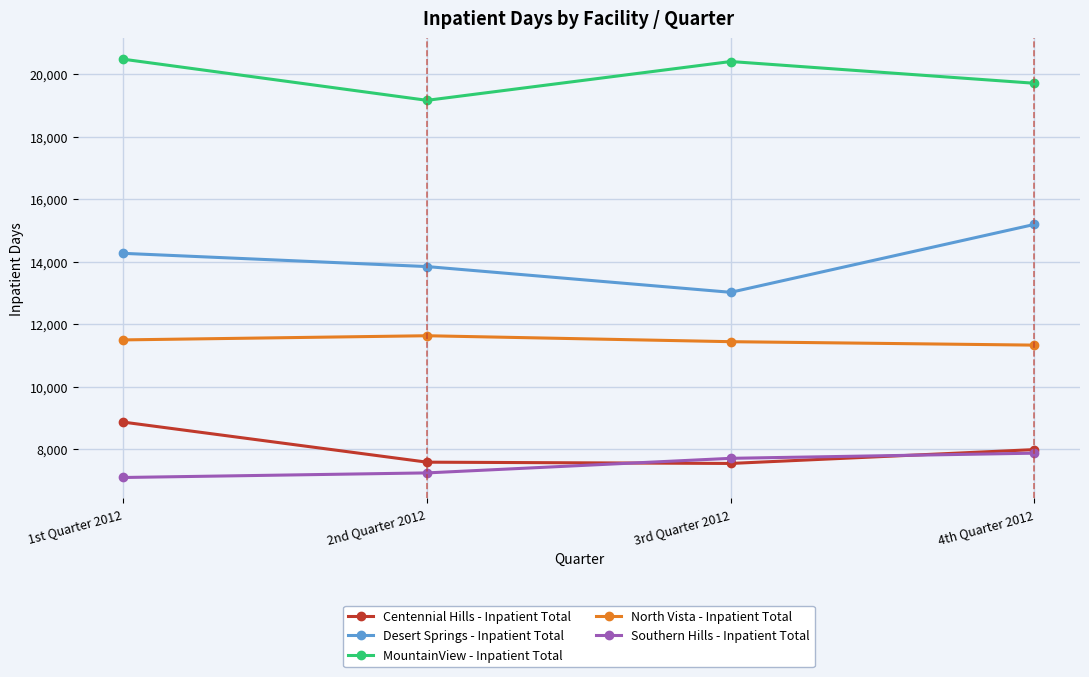

Which category has the lowest value across all series?

1st Quarter 2012